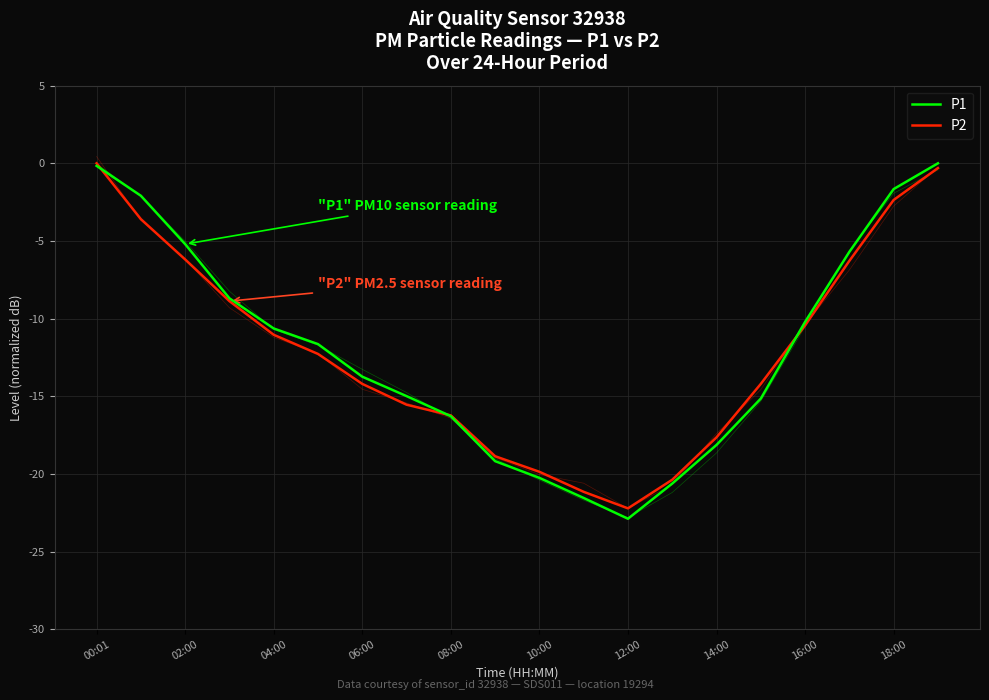

How many intersections are there between P2 and P1?

3